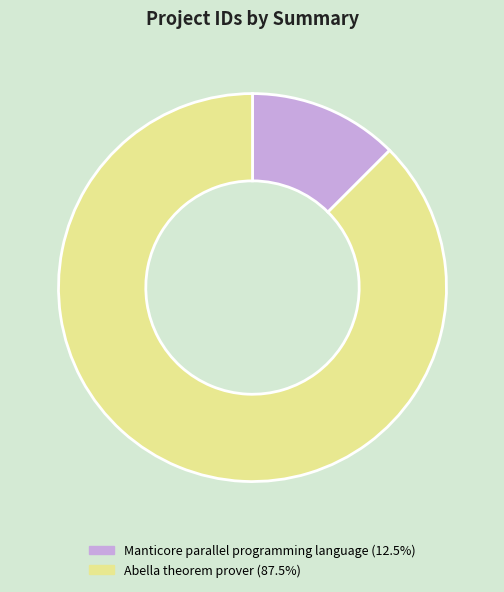

Rank the categories by value from highest to lowest.

Abella theorem prover, Manticore parallel programming language